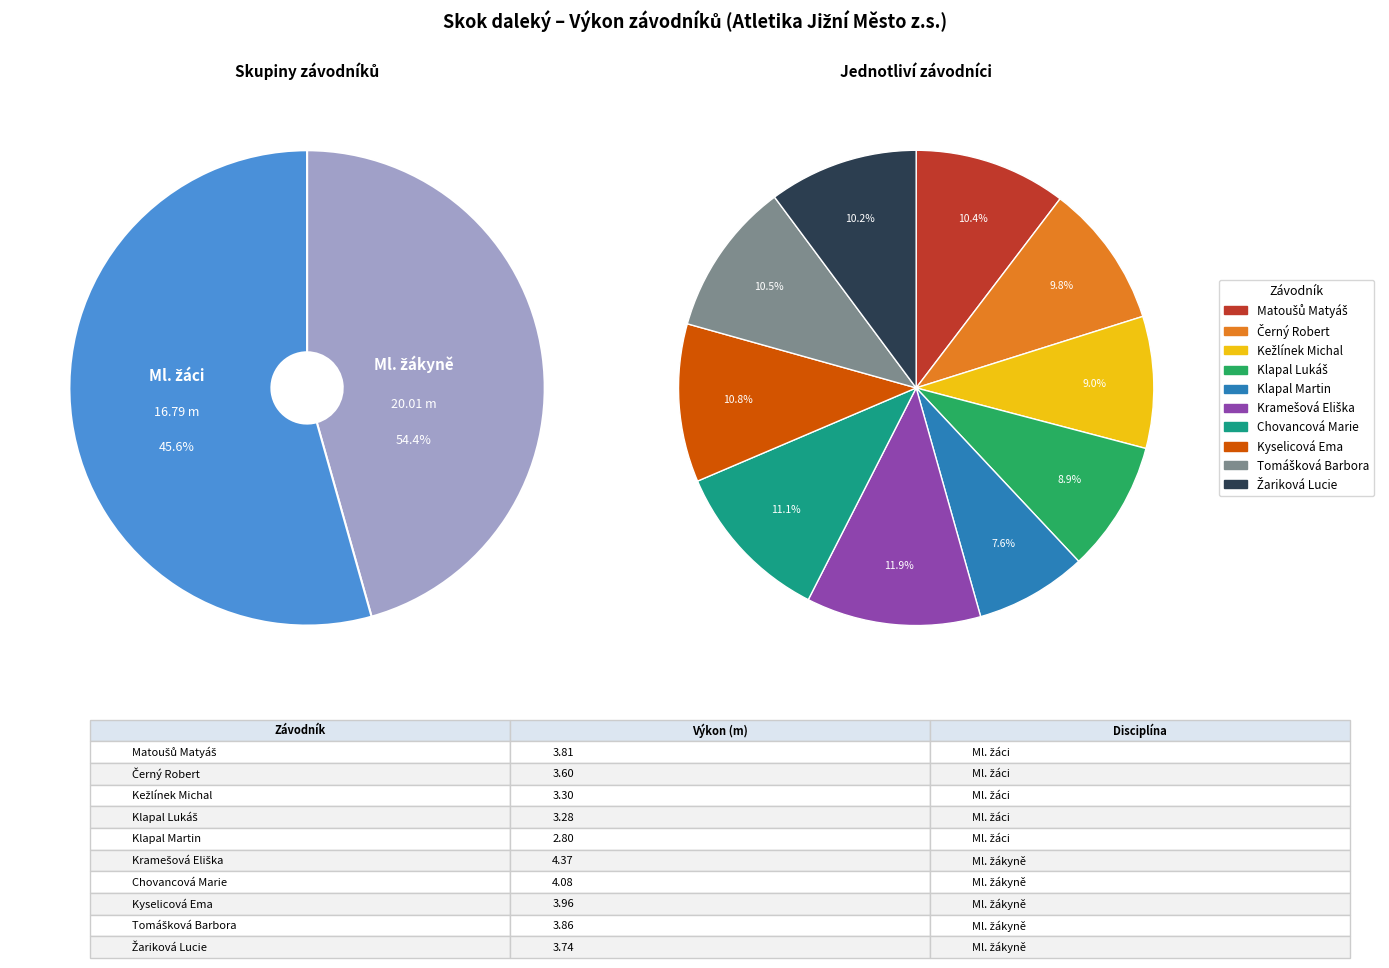

The Klapal Martin slice represents 1% of the pie. True or false?

False